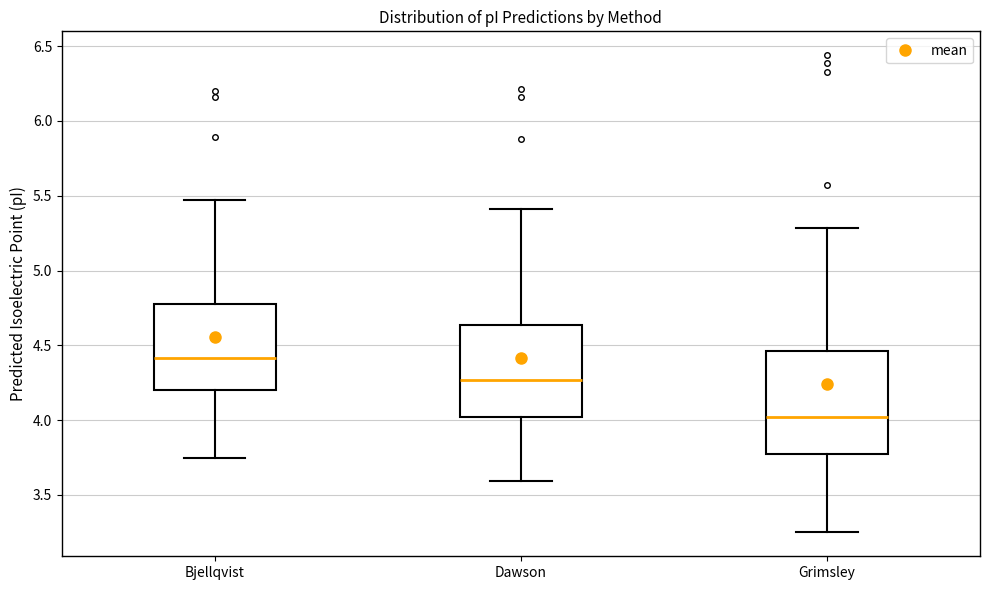

Which box has the highest median line?

Bjellqvist